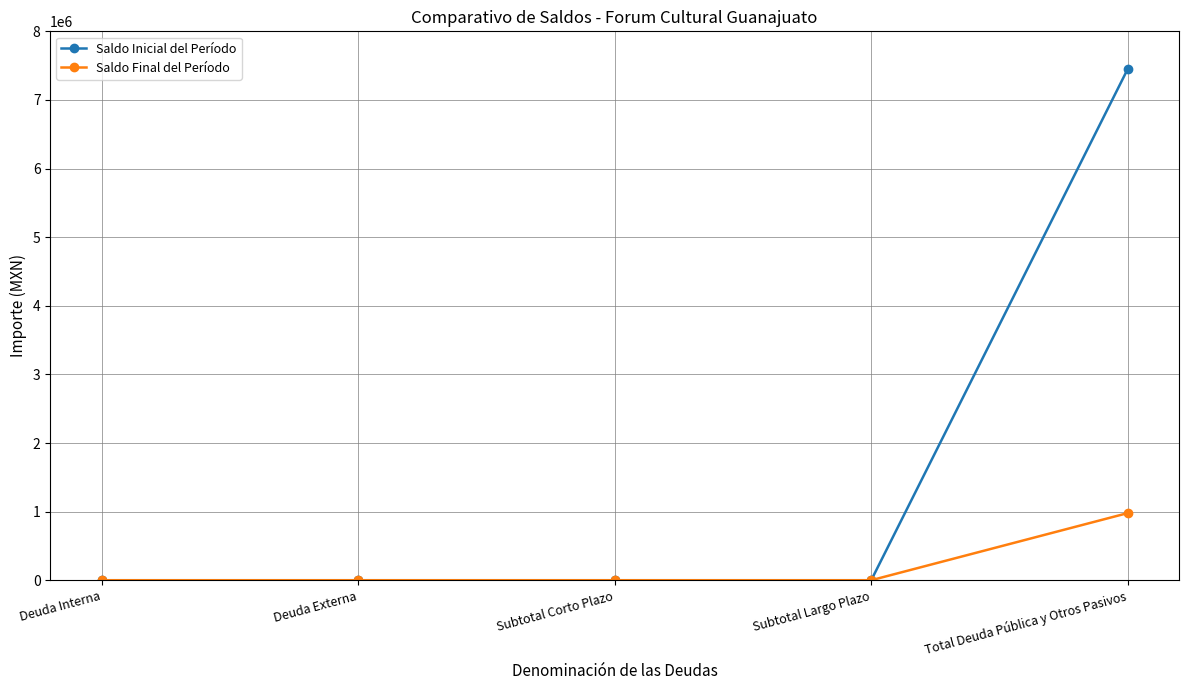

Reading left to right, extract all data points from this chart.

Saldo Inicial del Período: 0.0	0.0	0.0	0.0	7452905.9
Saldo Final del Período: 0.0	0.0	0.0	0.0	978820.6